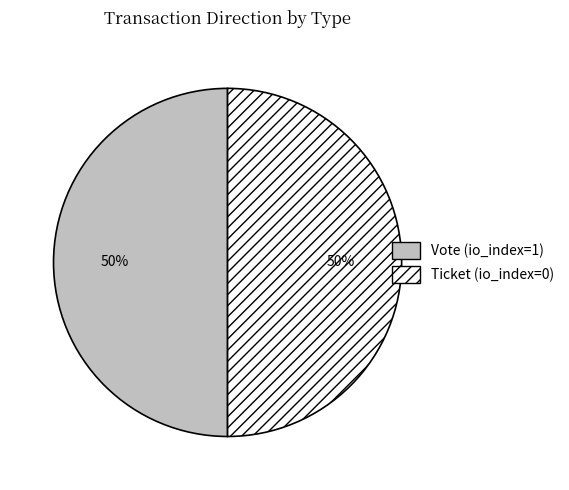

What is the ratio of the value at Vote to the value at Ticket?

1.0